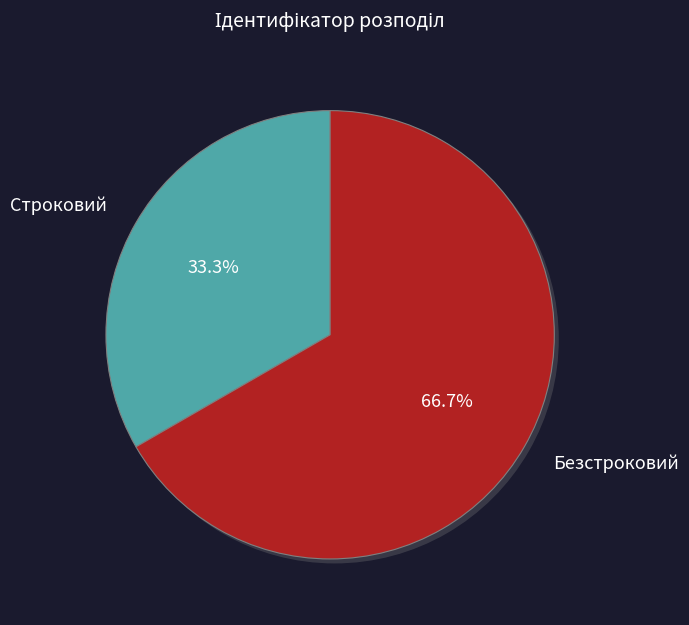

Is Строковий the majority of the pie?

No